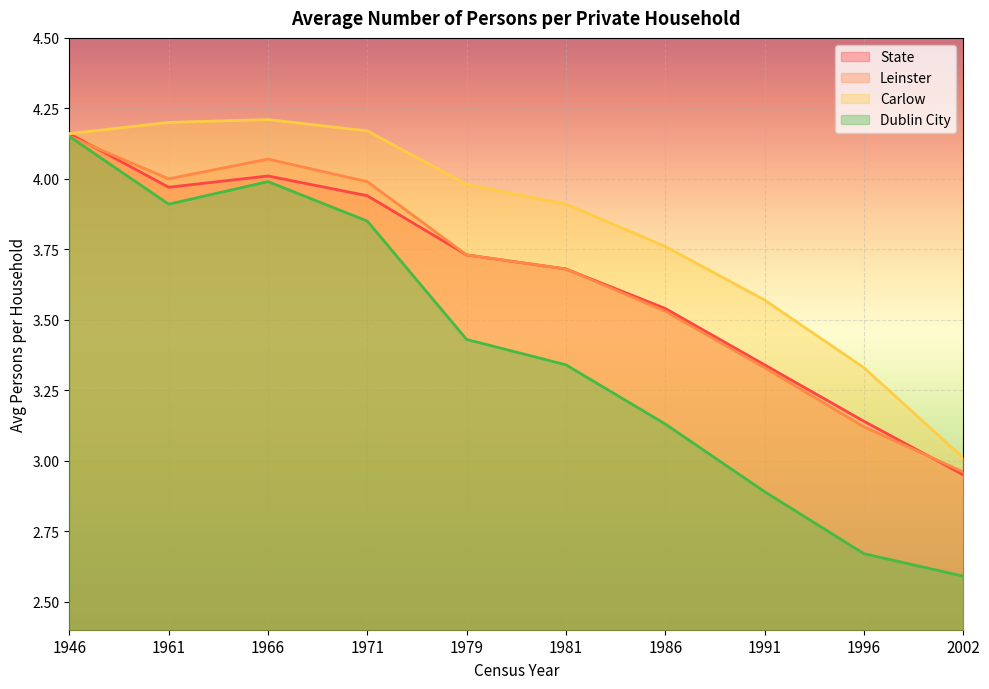

Which category has the lowest value in the Dublin City series?

2002